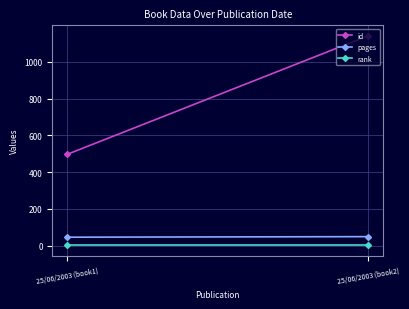

Reading left to right, transcribe all the data shown in this chart.

id: 497	1141
pages: 46	49
rank: 1	1